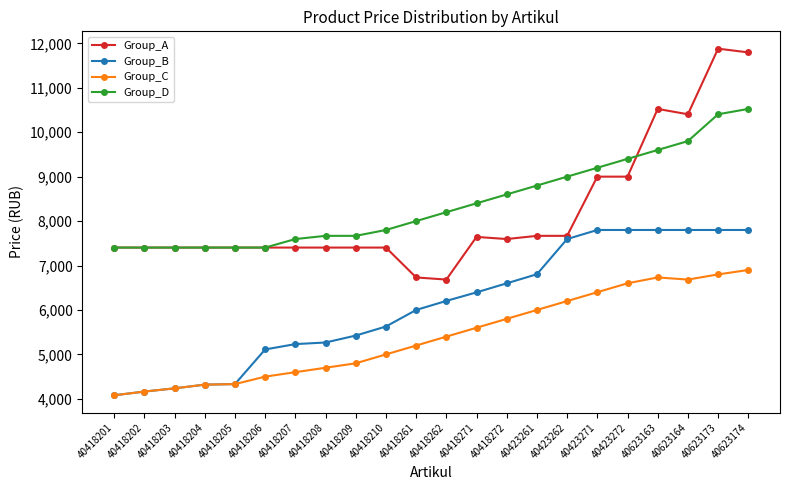

List the series in order of their peak value, highest first.

Group_A, Group_D, Group_B, Group_C